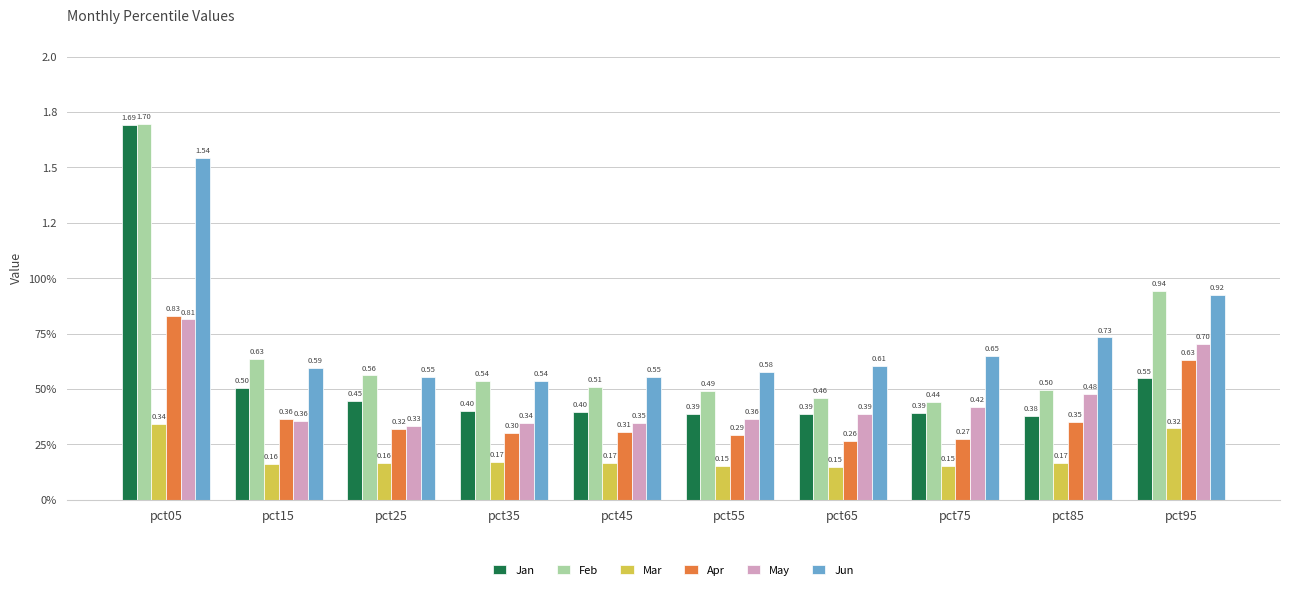

At which label does Apr reach its peak?

pct05